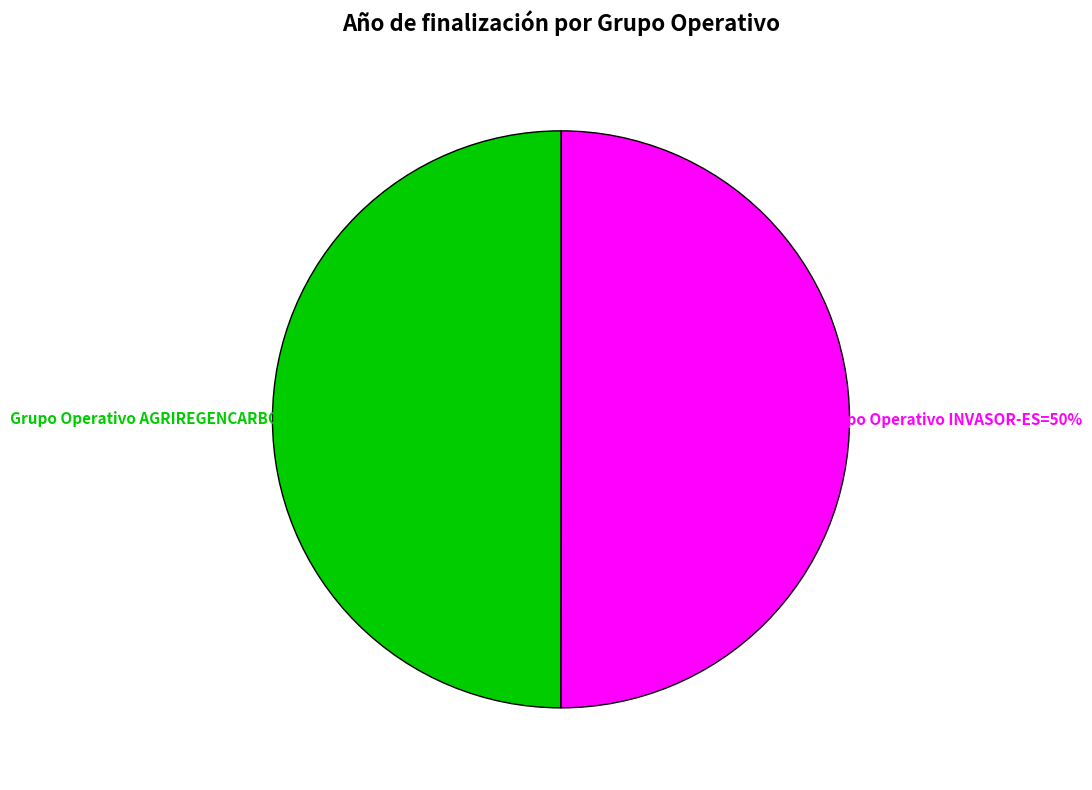

To the nearest percent, what is the average slice percentage?

50%